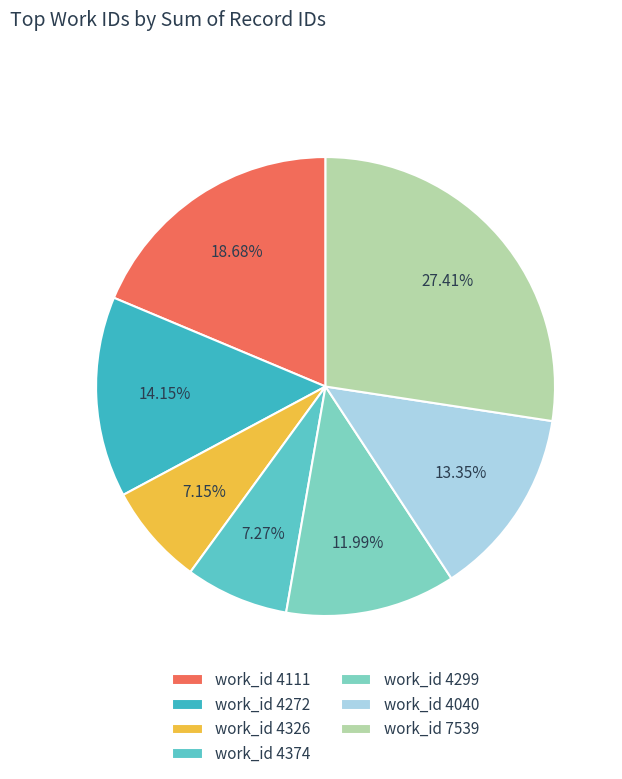

To the nearest percent, what is the average slice percentage?

14%